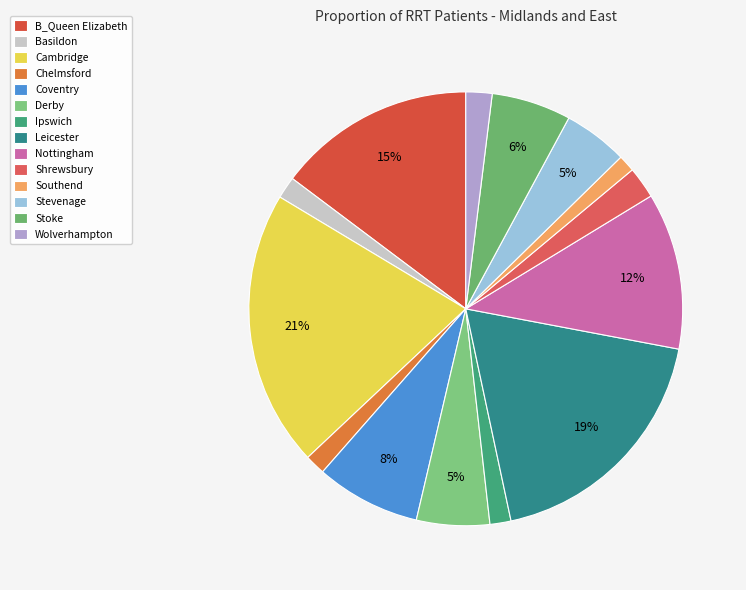

How many slices are in this pie chart?

14